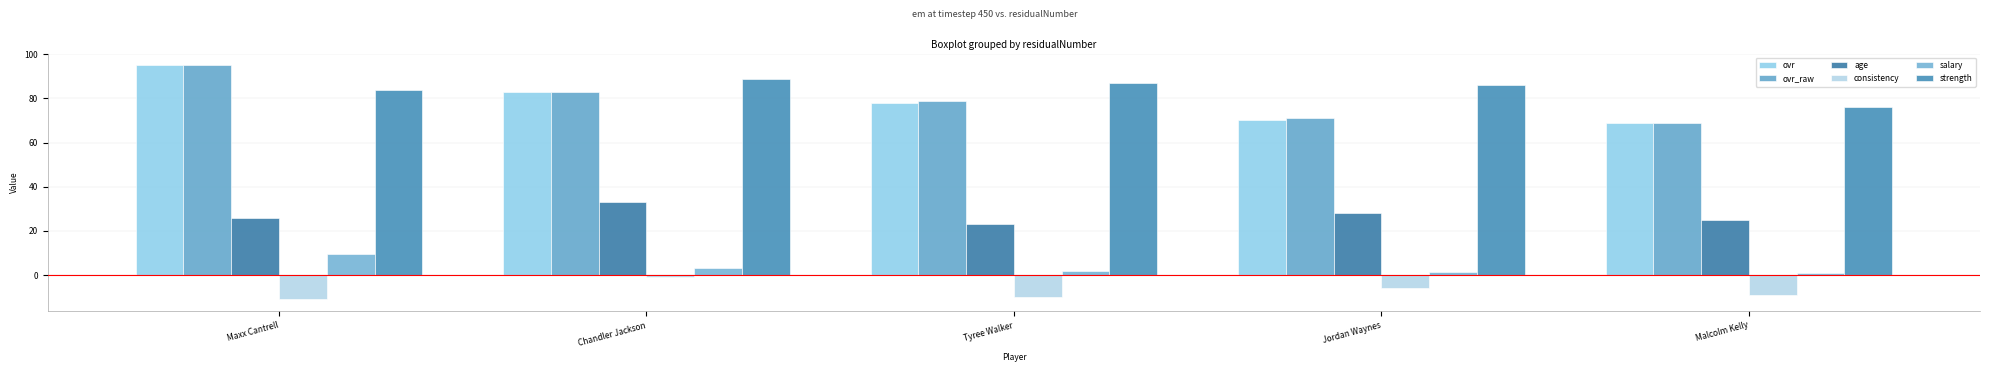

What is the difference between the maximum and minimum values in the salary series?

8.5